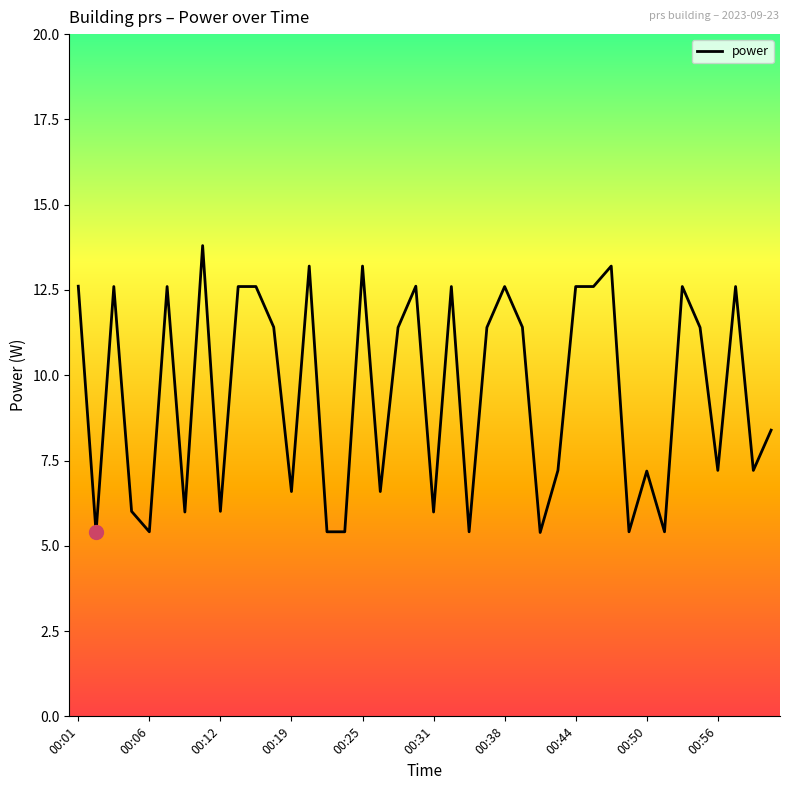

Count the number of values greater than 11.

21